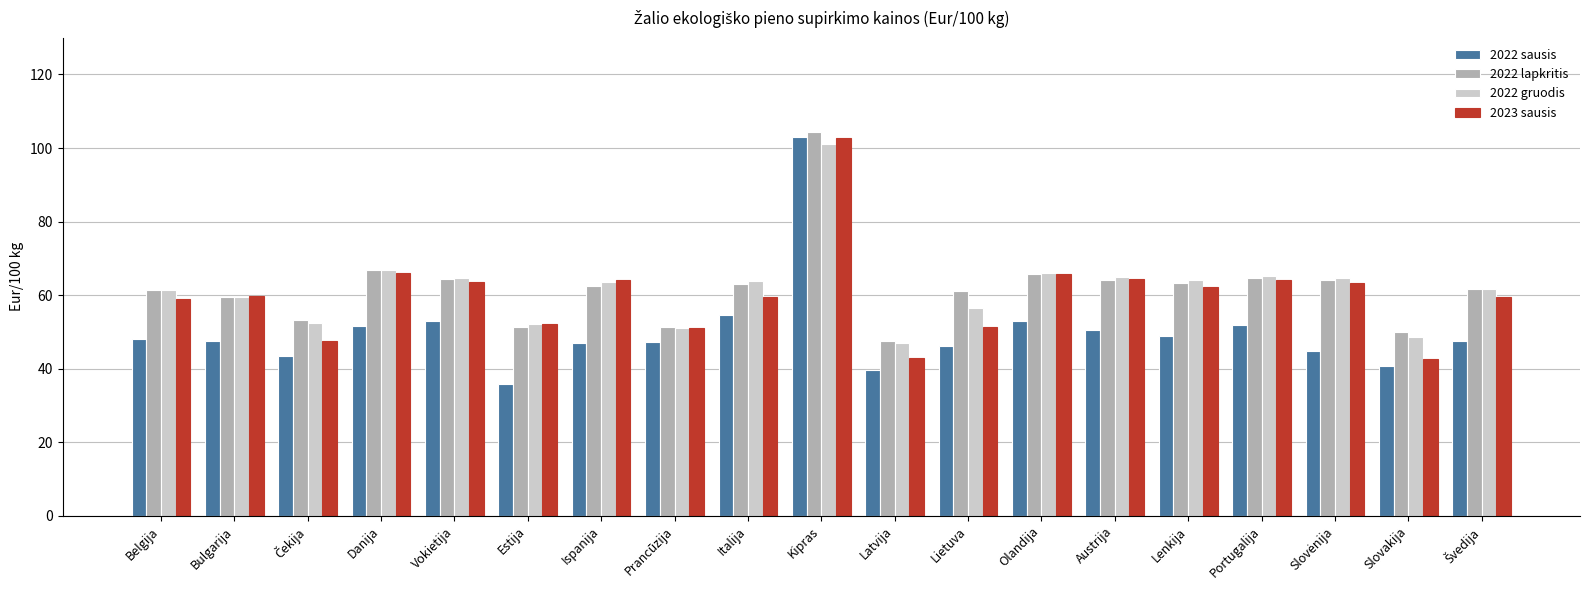

Is the value of 2023 sausis at Prancūzija greater than the value of 2022 lapkritis at Kipras?

No